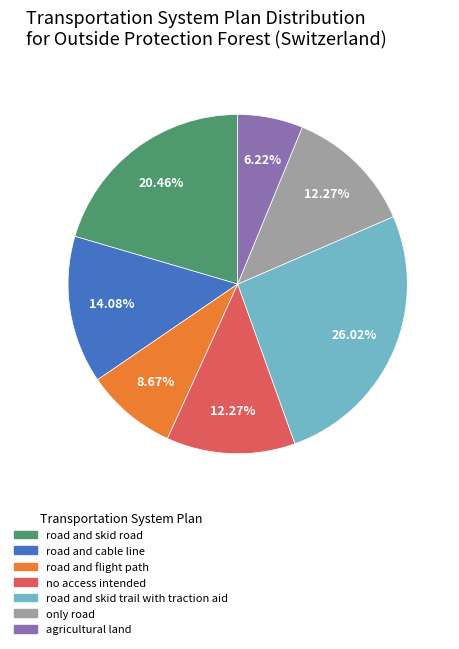

Does only road represent more than half of the total?

No